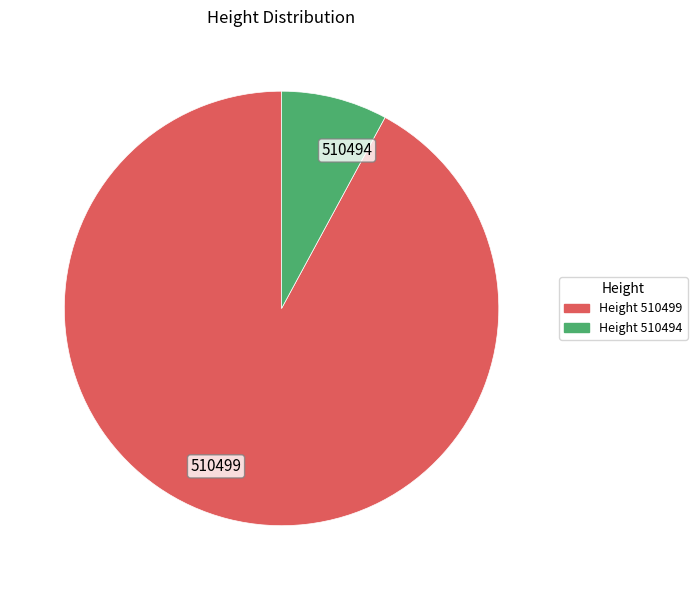

True or false: 510499 accounts for 92% of the total.

True